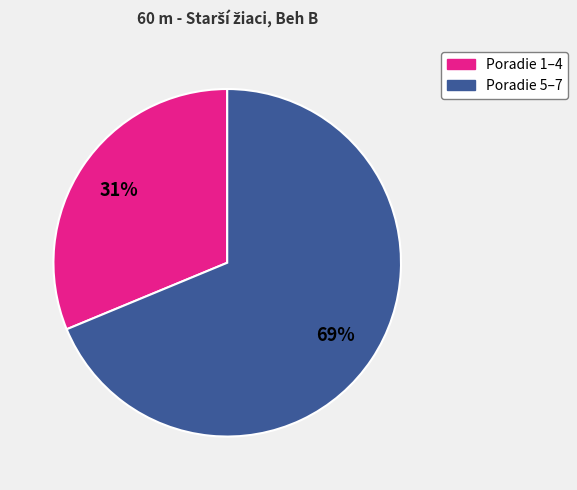

To the nearest percent, what is the average slice percentage?

50%